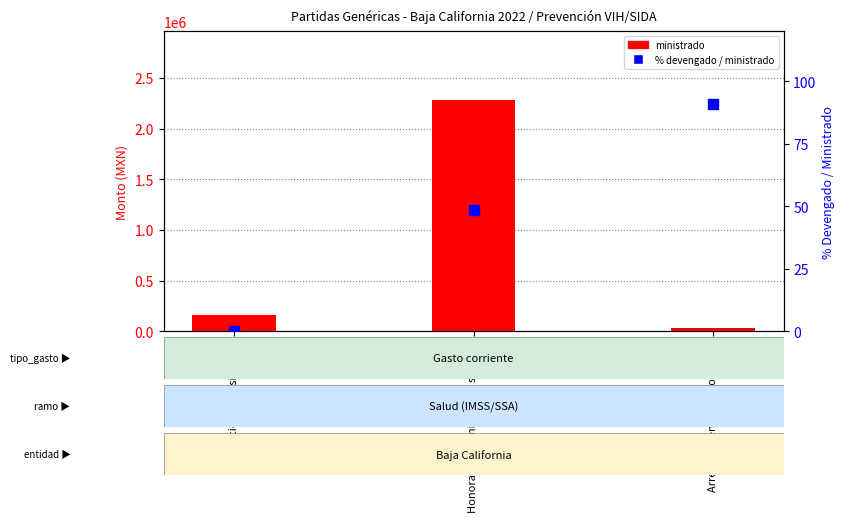

Which series contains the lowest Y value?

% devengado / ministrado